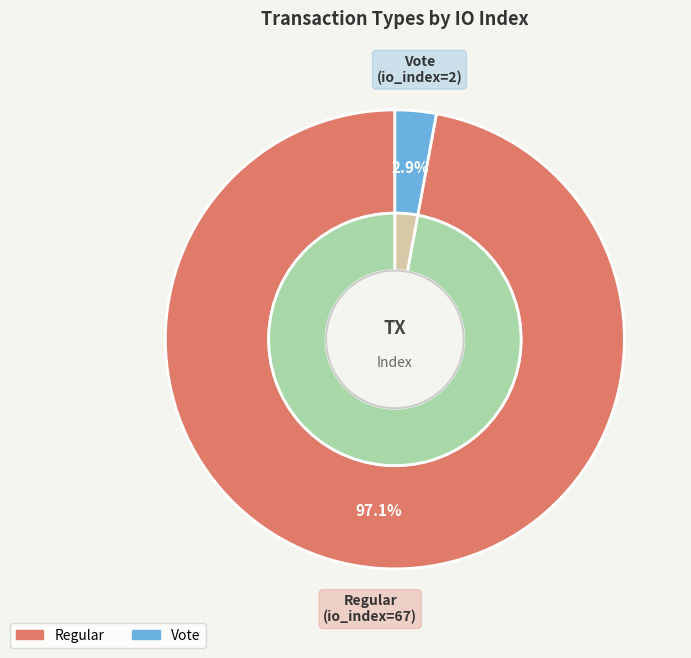

Is Vote the majority of the pie?

No